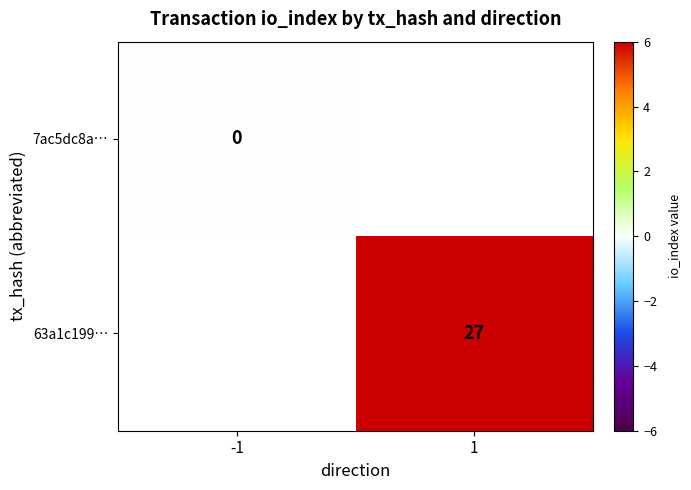

Rank the categories by 63a1c199… value from highest to lowest.

-1, 1